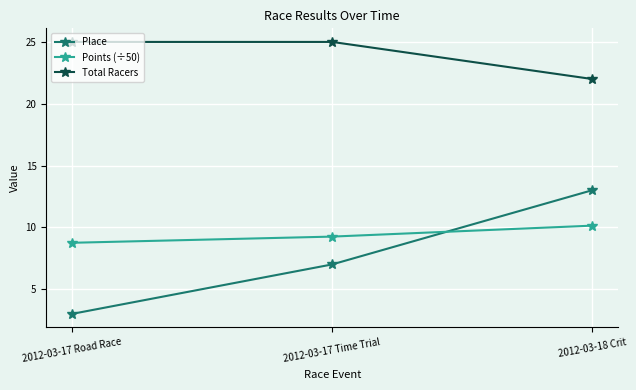

What is the spread (max minus min) of values at 2012-03-17 Time Trial?

18.0